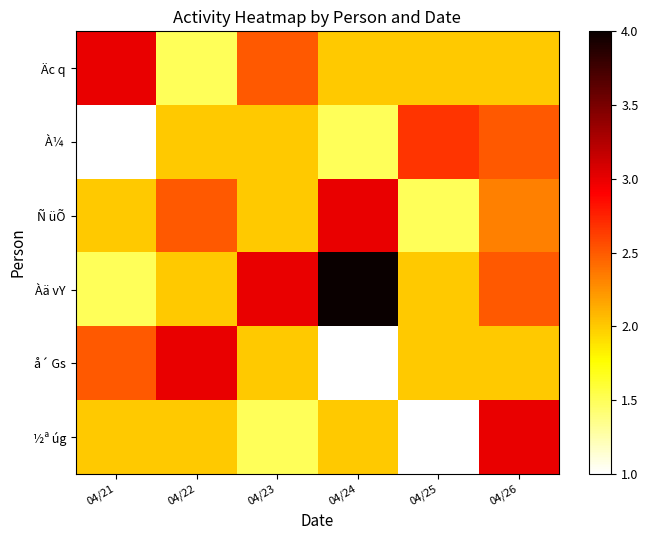

Which category has the lowest value across all series?

04/21